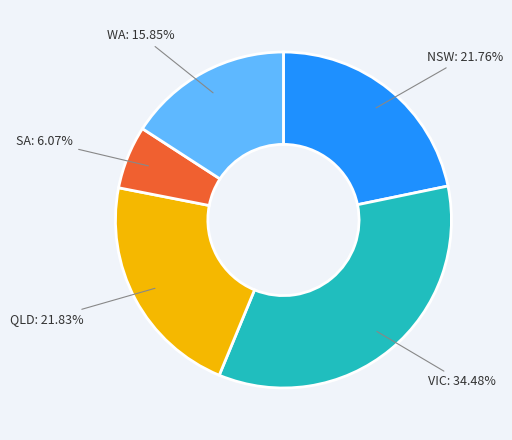

What is the ratio of the value at SA: 6.07% to the value at NSW: 21.76%?

0.3